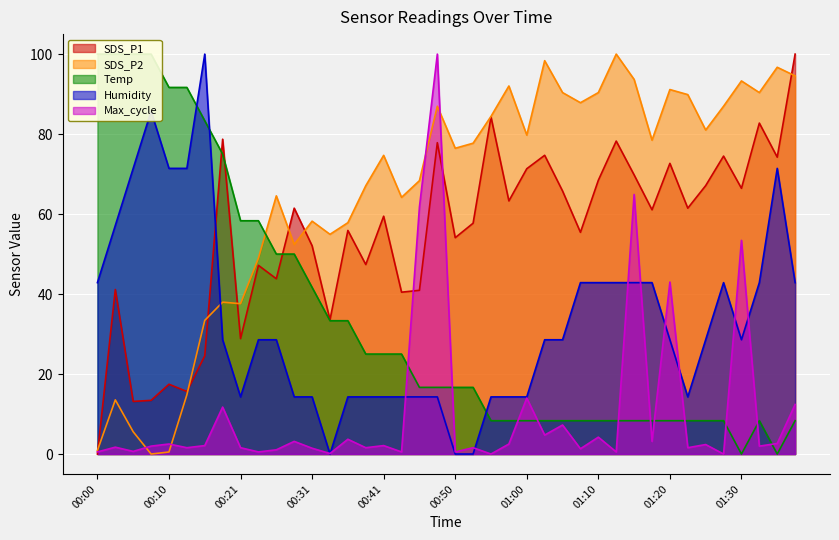

How many lines are shown in the chart?

5